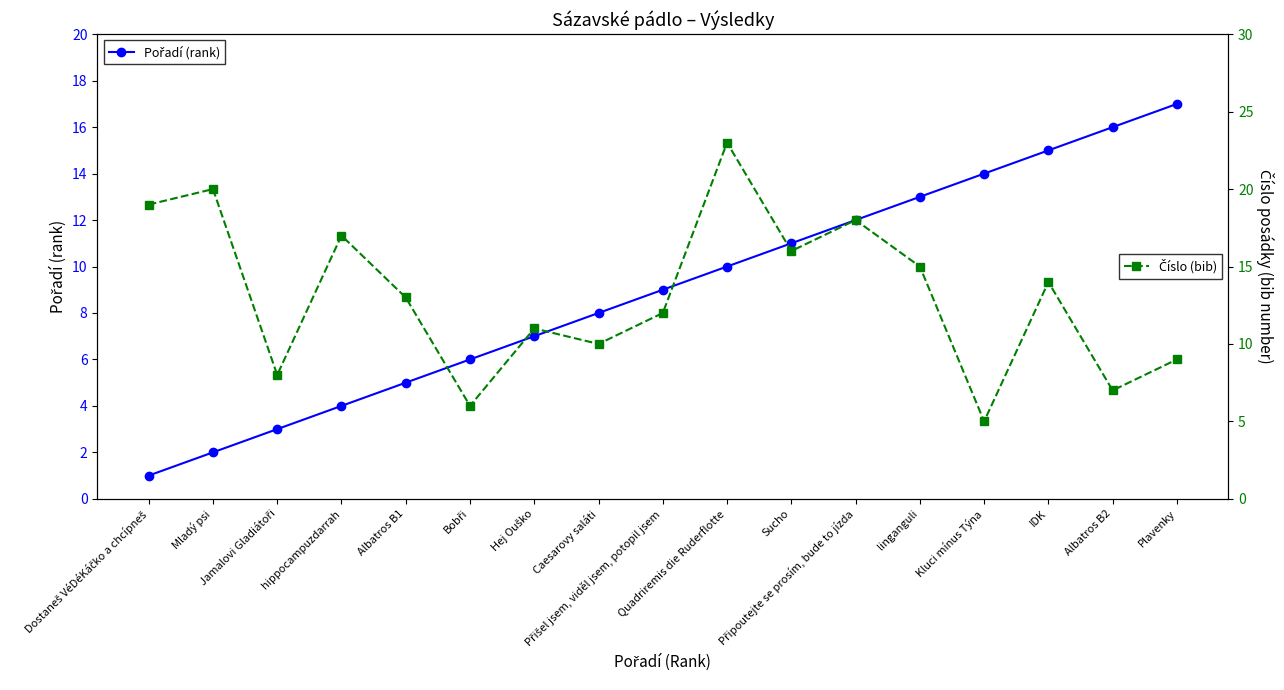

What are all the series names shown in the legend?

Pořadí (rank), Číslo (bib)